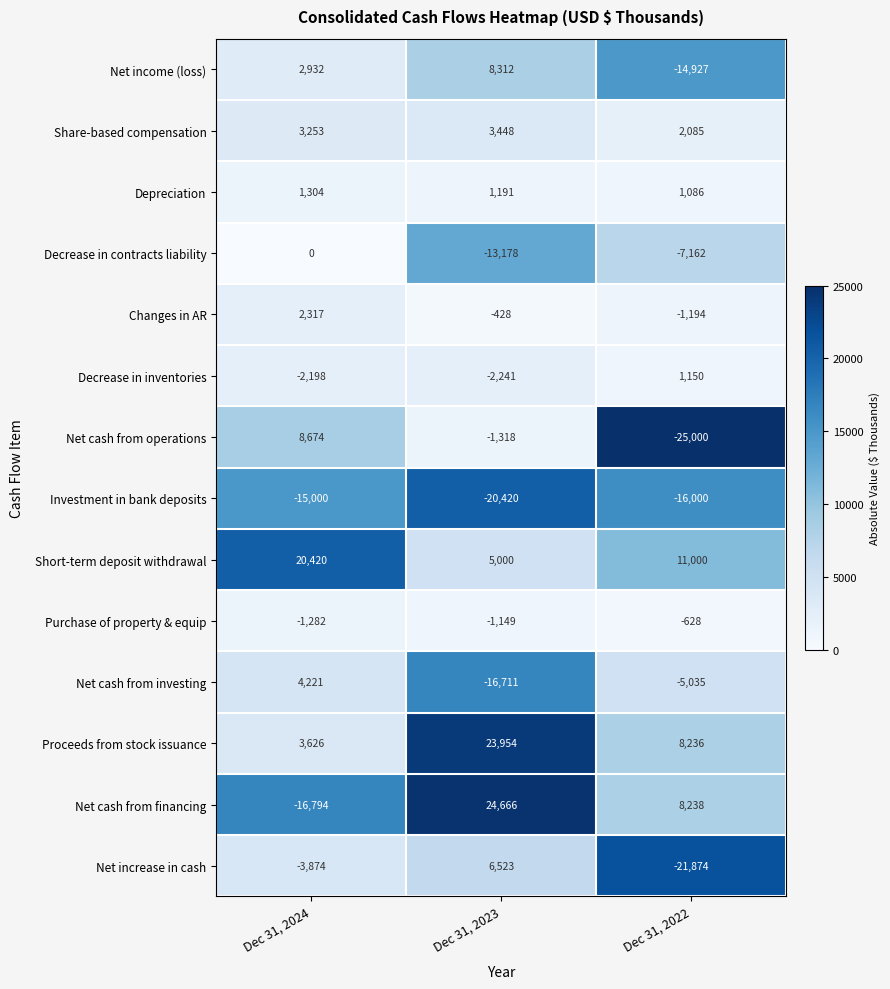

What is the maximum value shown in the chart?

24666